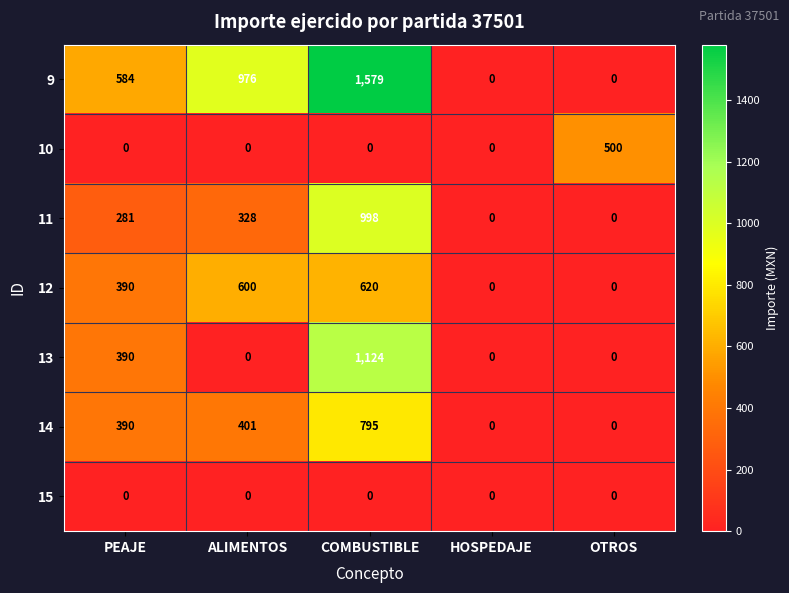

How many values in 14 are above zero?

3